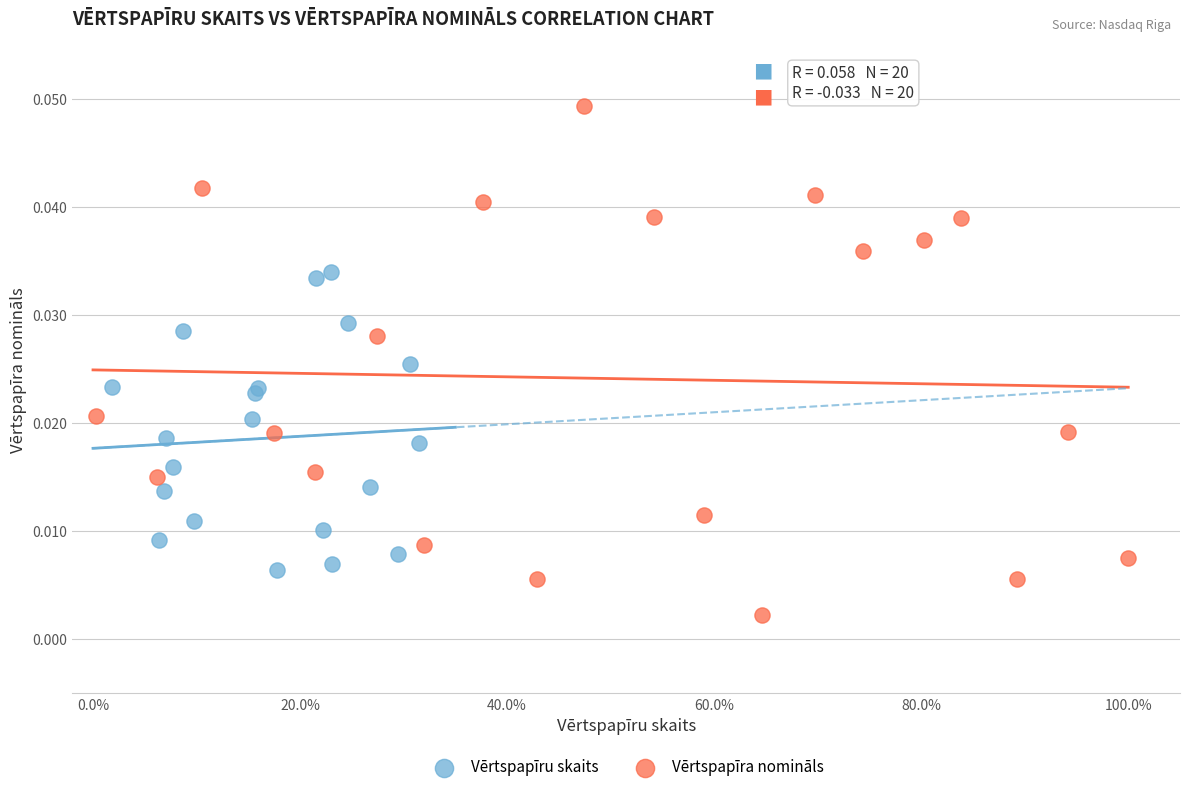

Which series contains the highest Y value?

Vērtspapīra nomināls